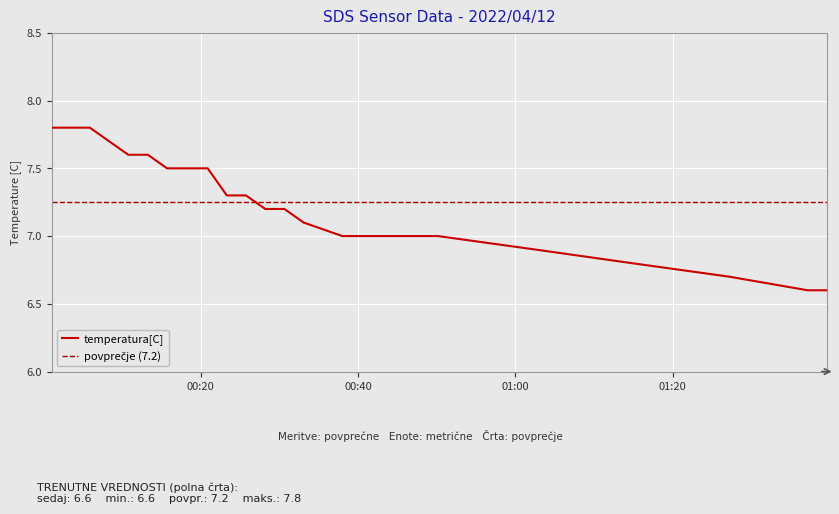

What is the label of the 18th point from the right?

2022/04/12 00:25:46